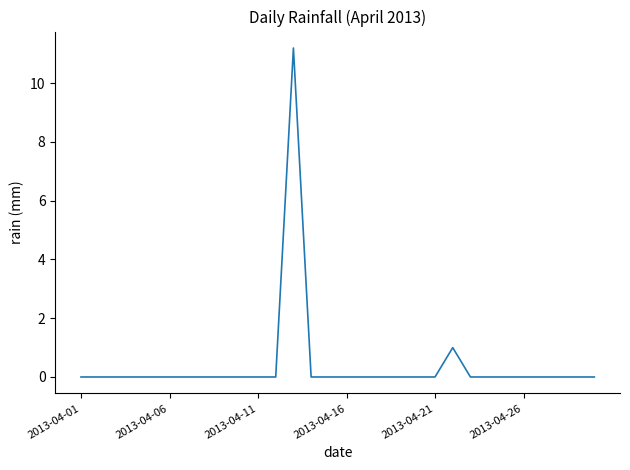

What is the greatest value displayed?

11.2